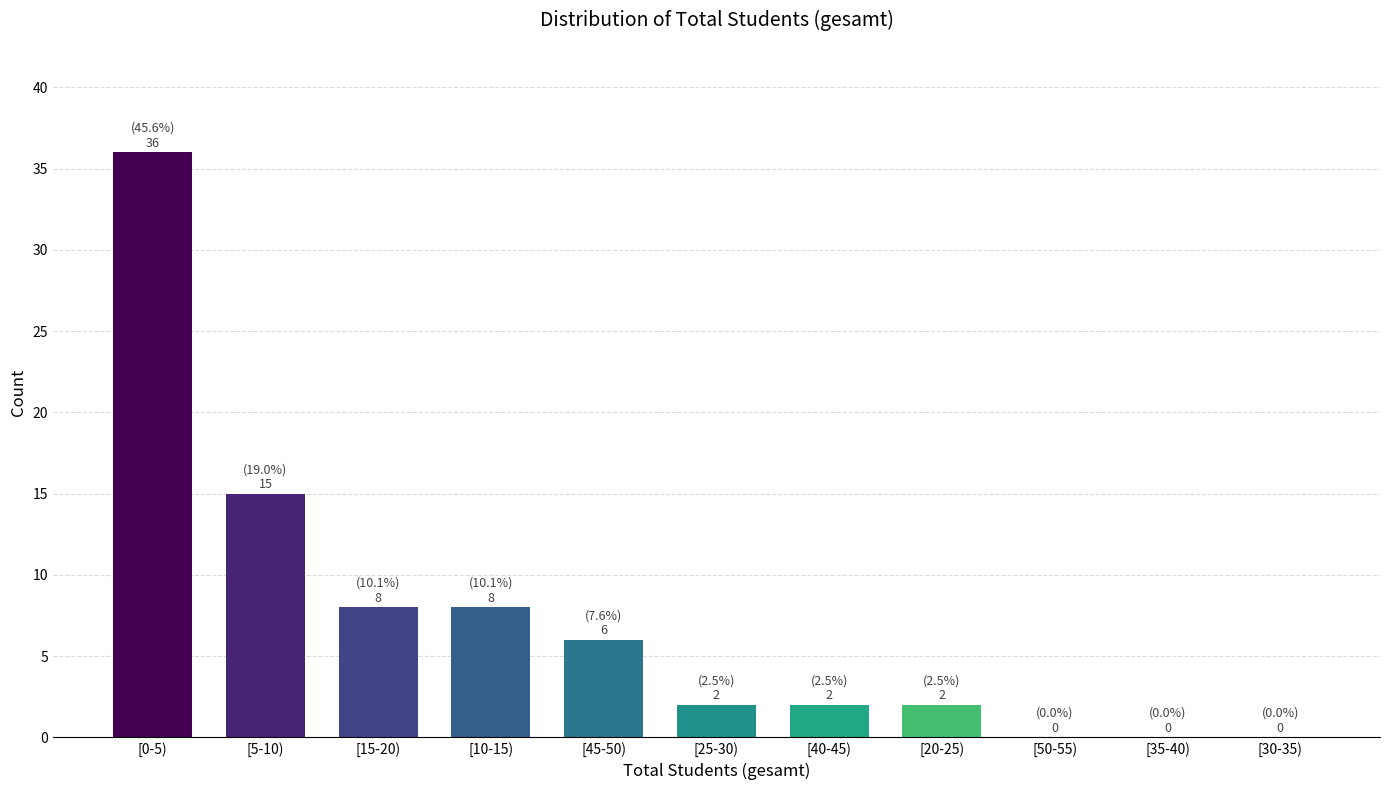

Reading left to right, extract all data points from this chart.

[0-5)=36	[5-10)=15	[15-20)=8	[10-15)=8	[45-50)=6	[25-30)=2	[40-45)=2	[20-25)=2	[50-55)=0	[35-40)=0	[30-35)=0